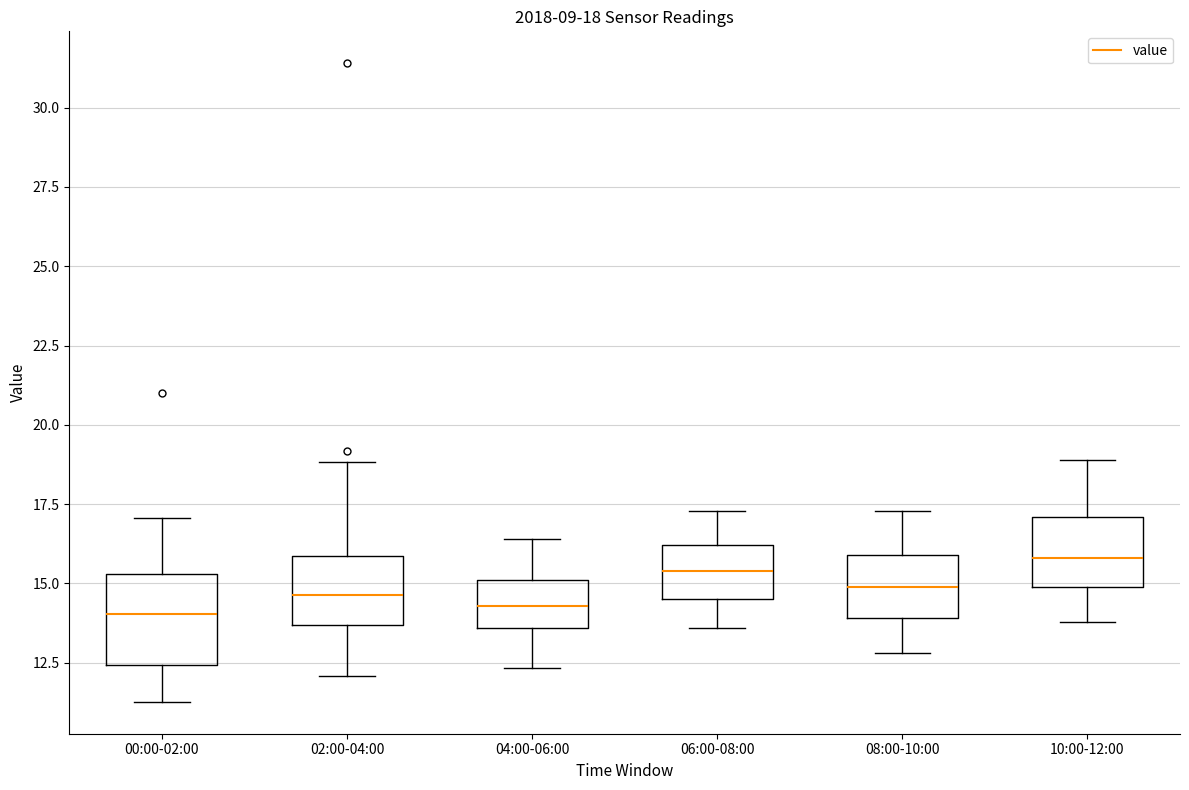

Which box is the tallest, from its lower edge to its upper edge?

00:00-02:00